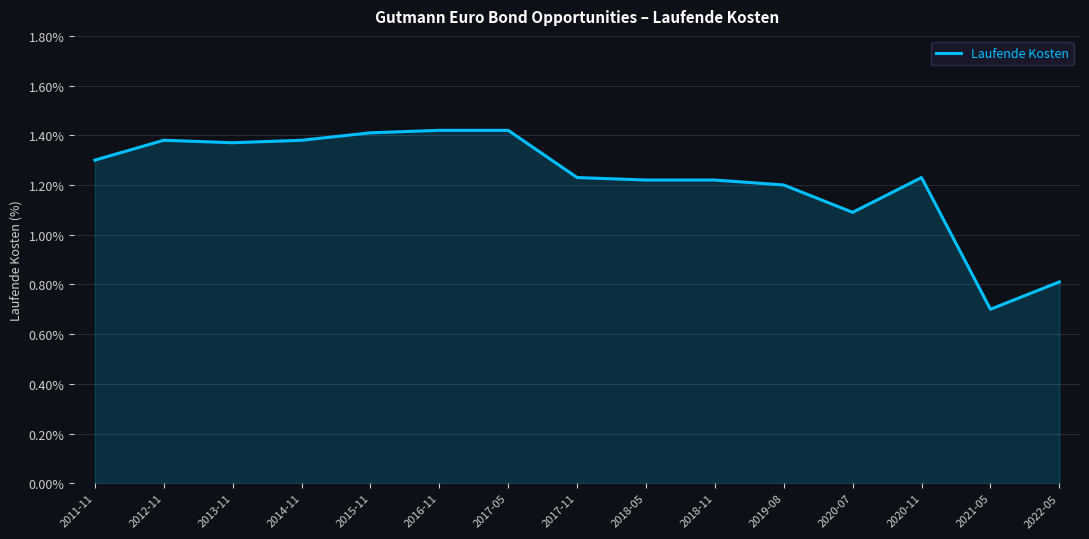

Is it true that the value at 2018-11 is 1.2?

True